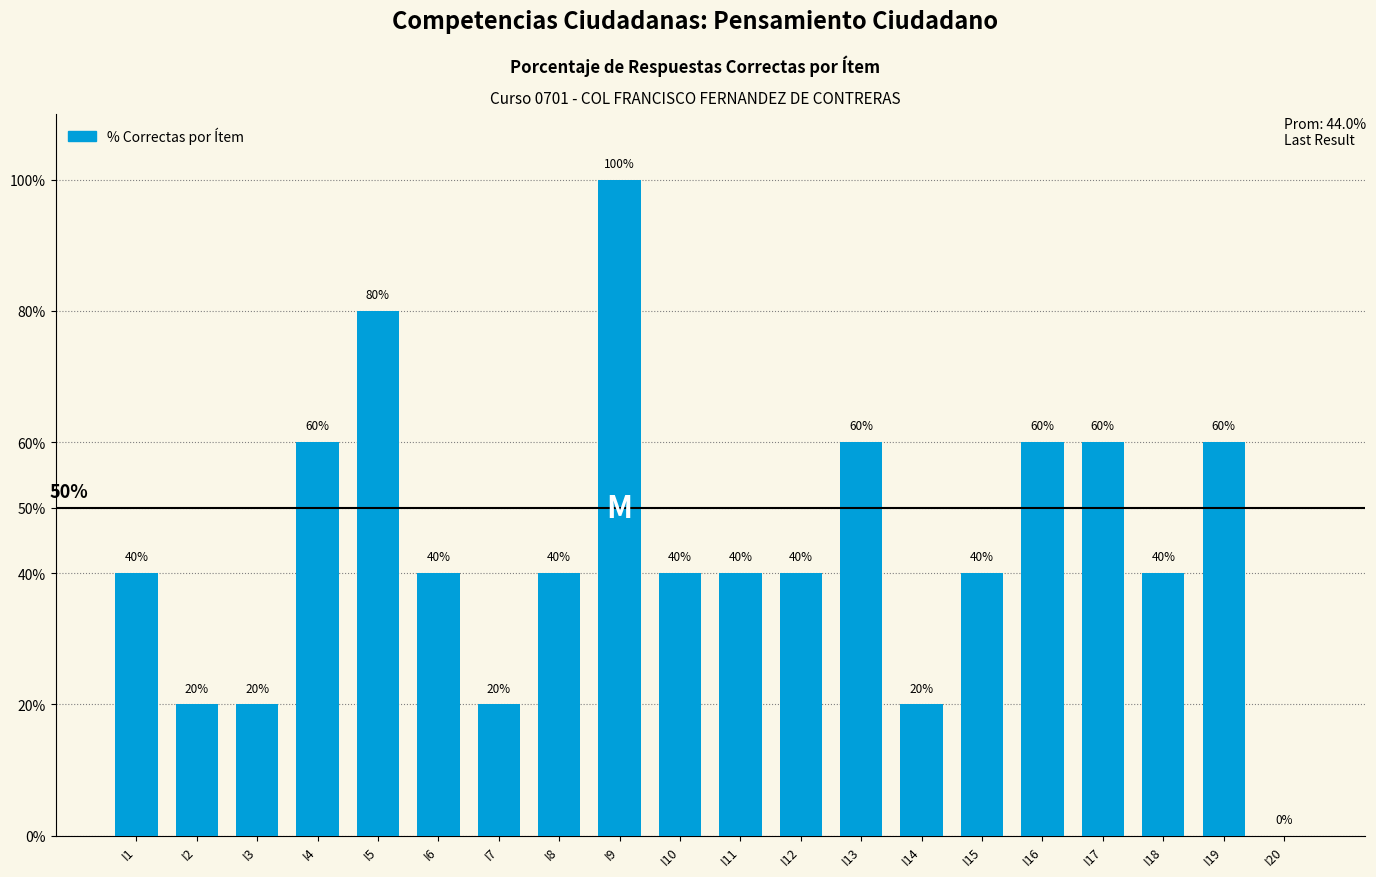

Between I13 and I20, which is larger?

I13